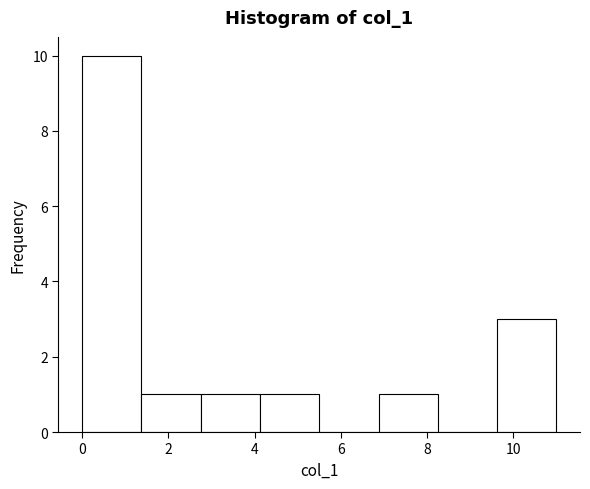

Reading left to right, list every bar in this chart as the range it spans on the x-axis followed by its height. Neither the bar edges nor the heights are printed on the chart, so give them approximately, as read against the axes.

0.0 to 1.4: 10
1.4 to 2.8: 1
2.8 to 4.2: 1
4.2 to 5.6: 1
5.6 to 6.8: 0
6.8 to 8.2: 1
8.2 to 9.6: 0
9.6 to 11.0: 3